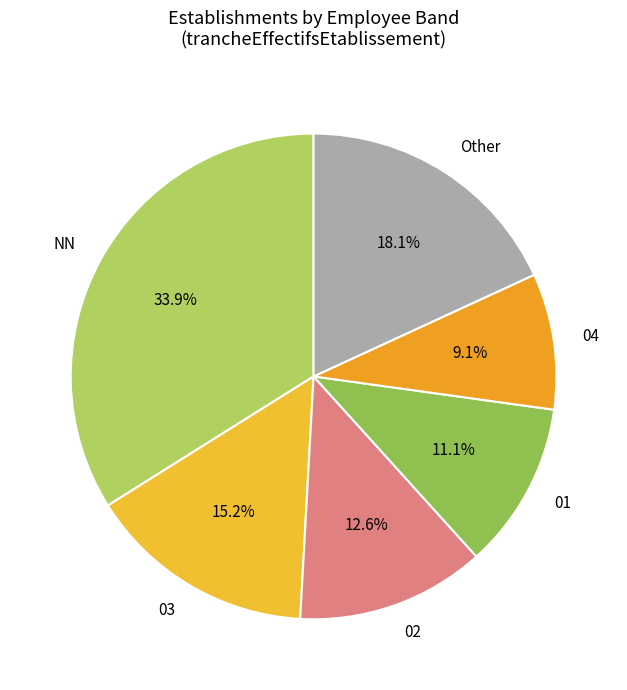

Approximately how many times larger is the value at 02 compared to 03?

0.8